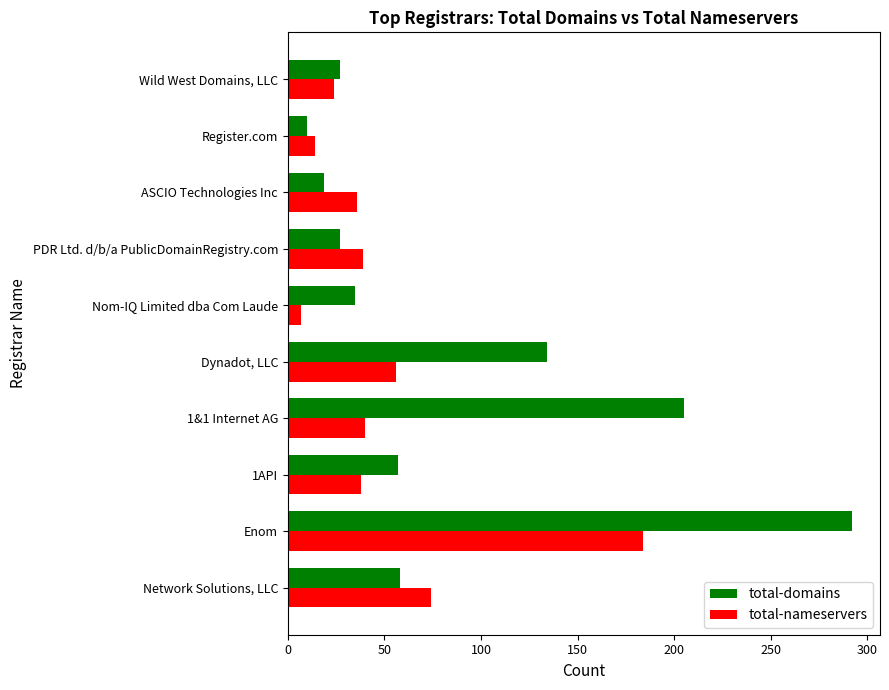

Which series has the largest total across all categories?

total-domains